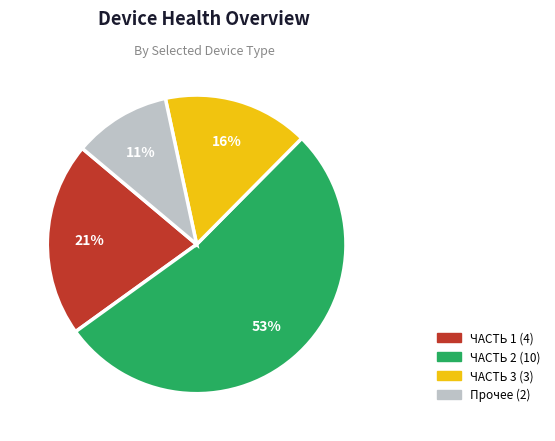

How many segments does this pie chart have?

4